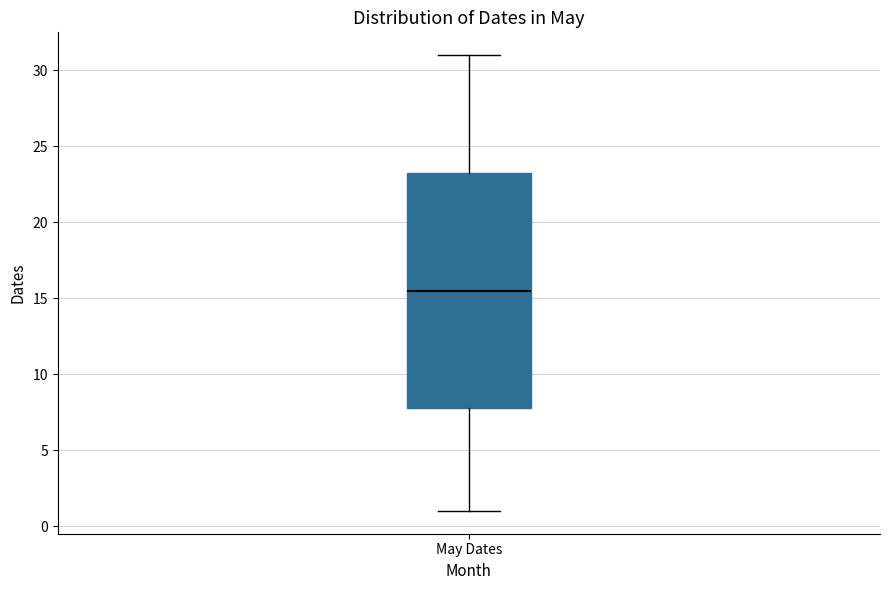

Read this box plot against the y-axis: the position of the median line, the range covered by the box, and the ends of both whiskers. The values are not printed on the chart, so give them approximately, as read against the axis.

median 15.5, box 8.0 to 23.5, whiskers 1.0 to 31.0